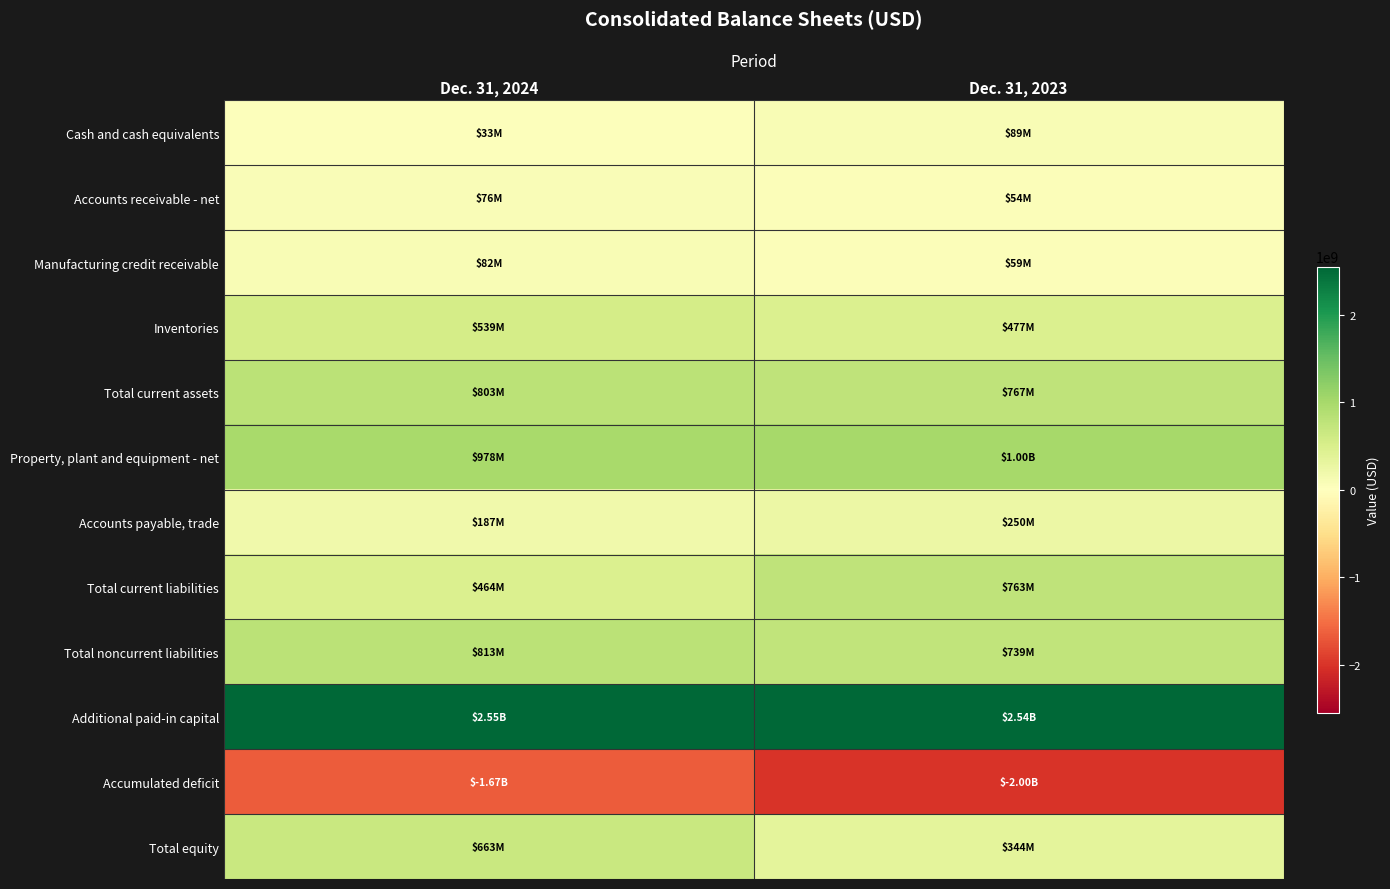

Which label corresponds to the smallest value in the chart?

Dec. 31, 2023